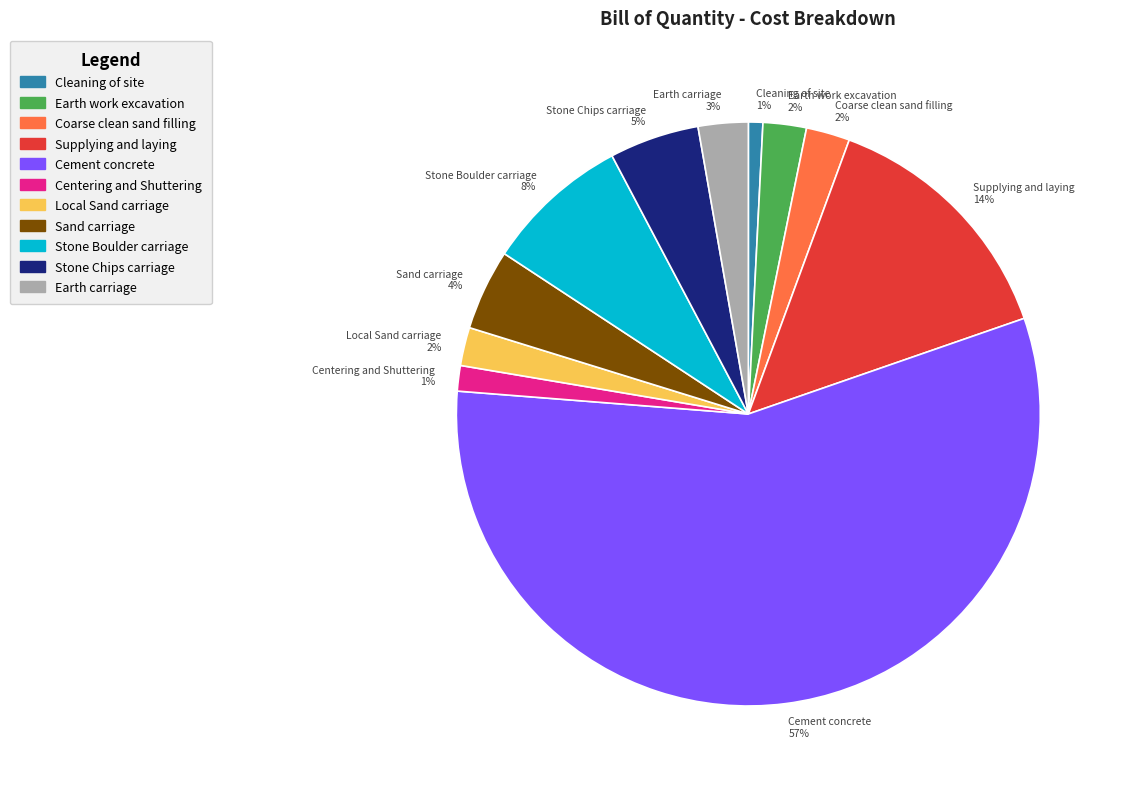

Which has a higher value, Local Sand carriage or Centering and Shuttering?

Local Sand carriage